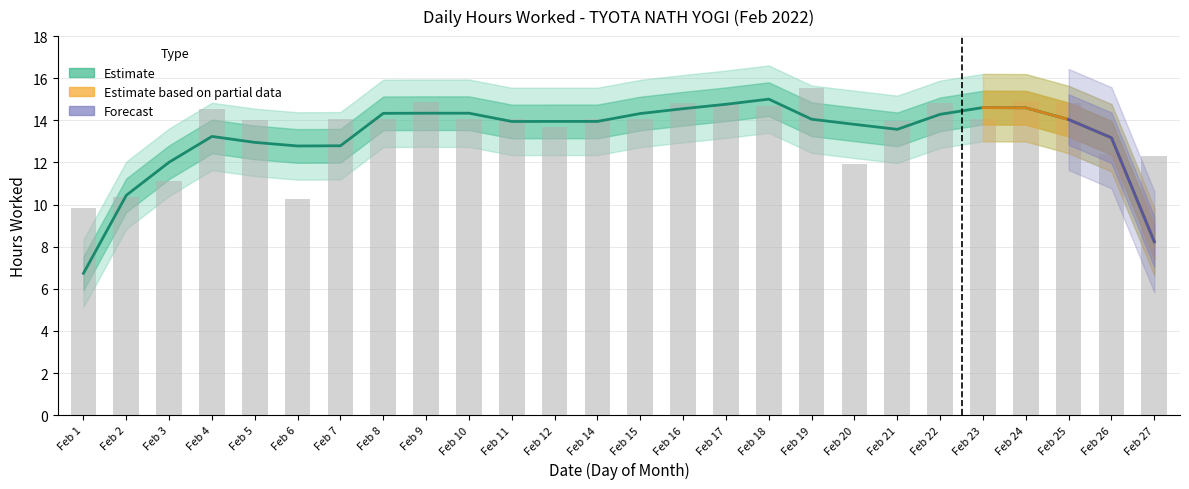

What value does the data have at Feb 4?

14.6